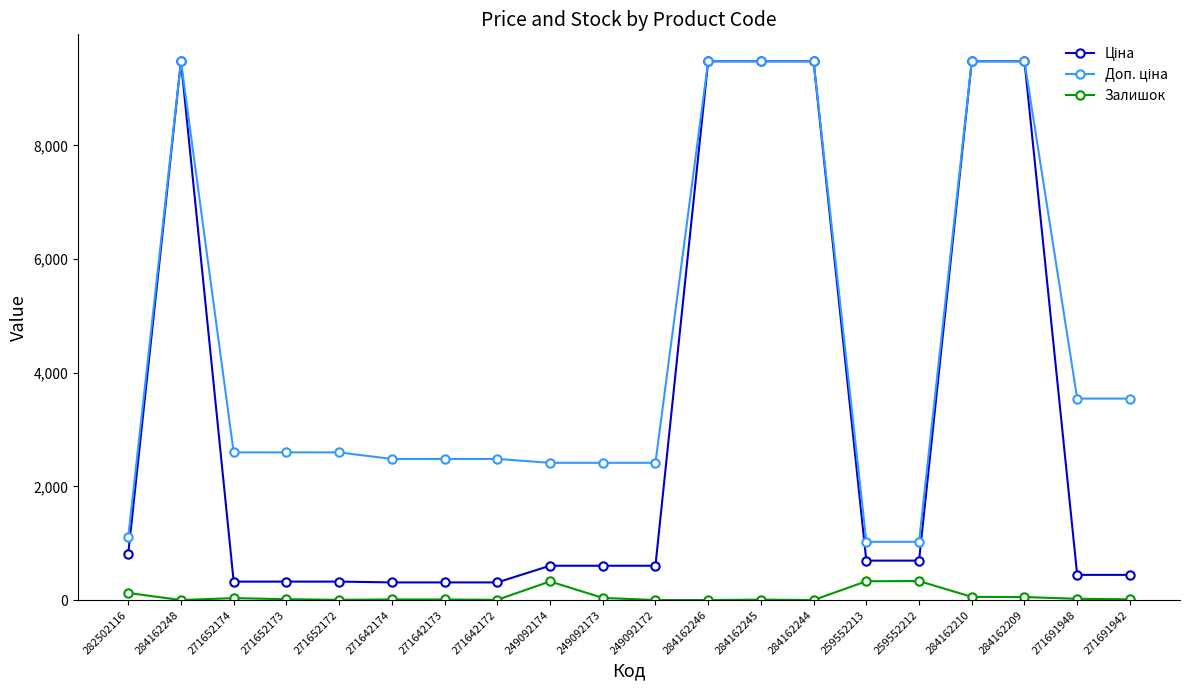

What is the label of the 6th point from the left?

271642174